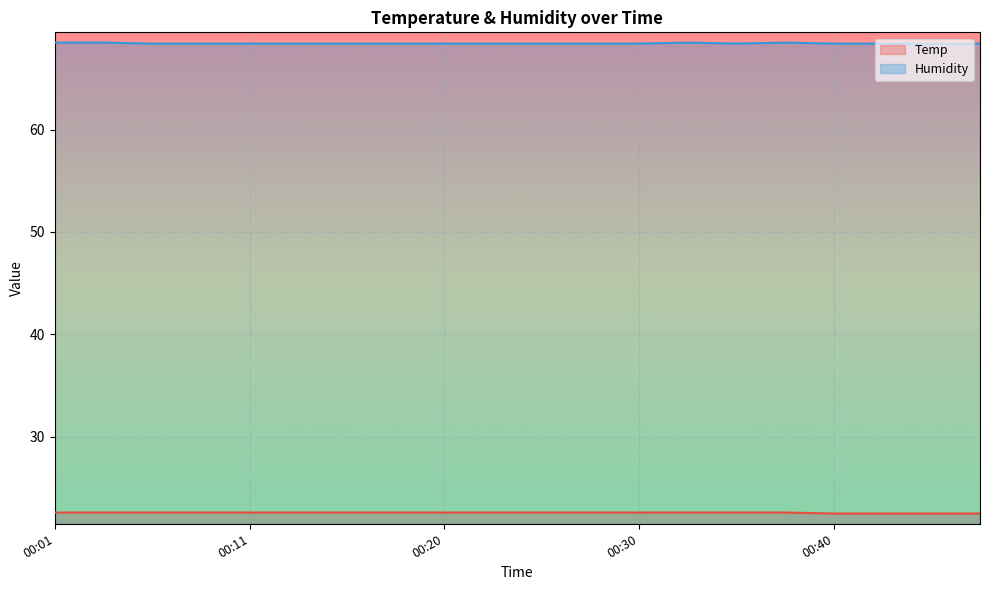

Which has a higher value, 00:42 or 00:16?

00:16